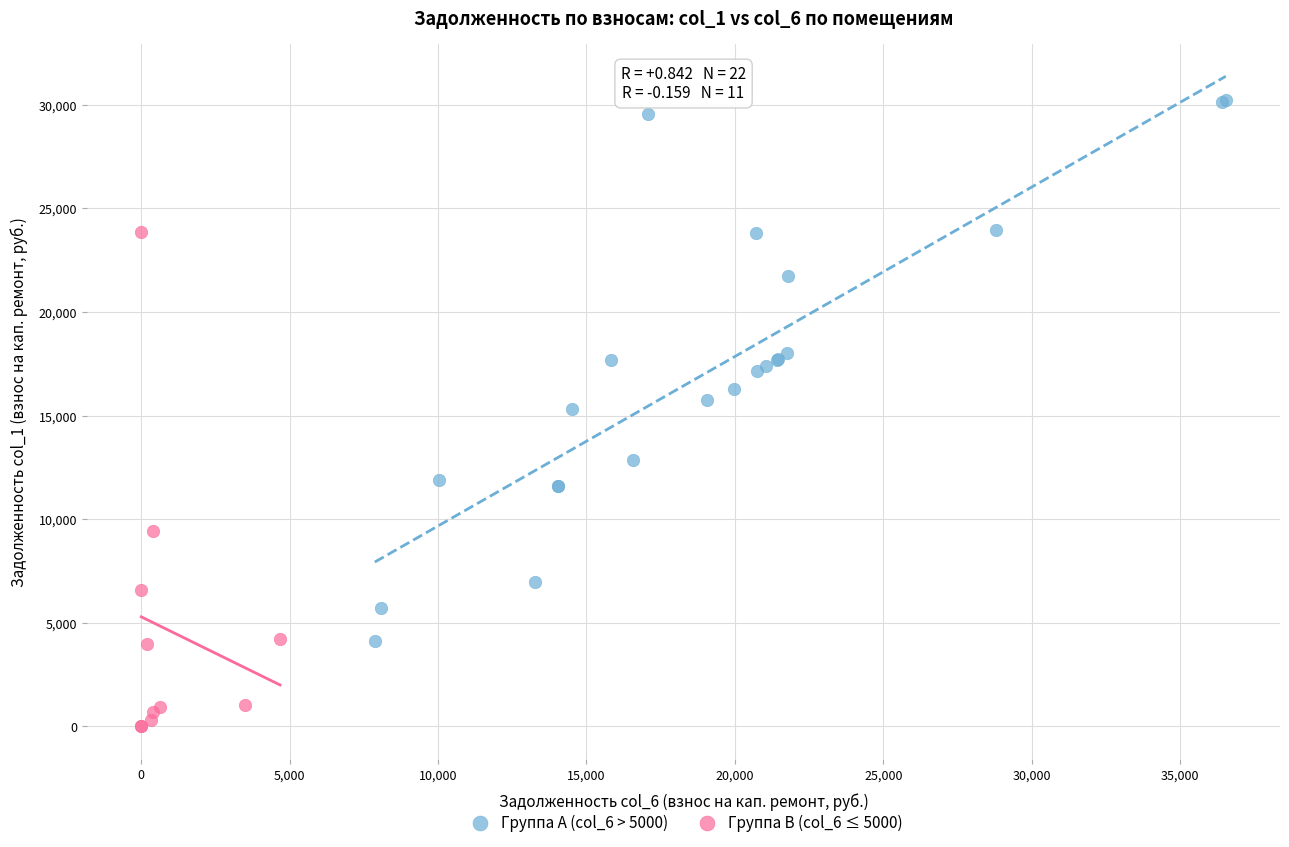

Which series contains the lowest Y value?

Группа B (col_6 ≤ 5000)